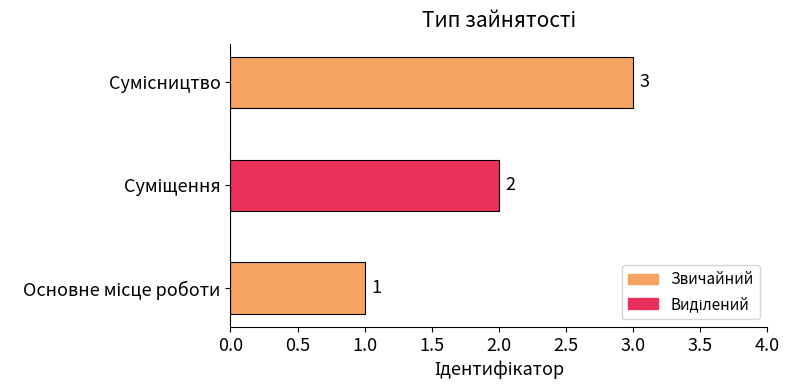

What is the sum of all values?

6